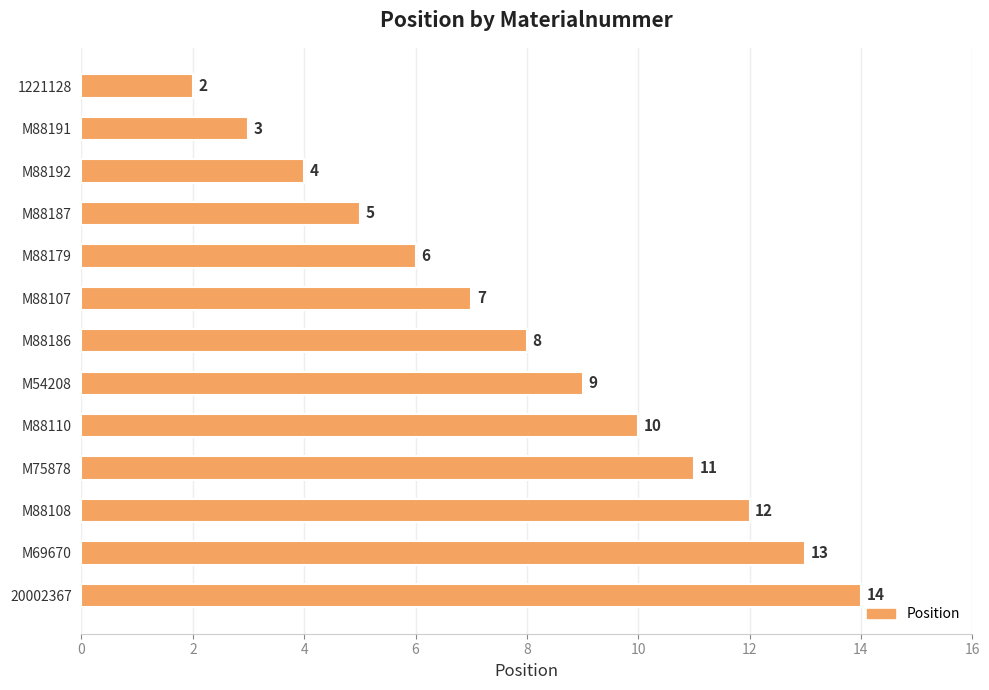

List the labels in order of value, smallest first.

1221128, M88191, M88192, M88187, M88179, M88107, M88186, M54208, M88110, M75878, M88108, M69670, 20002367